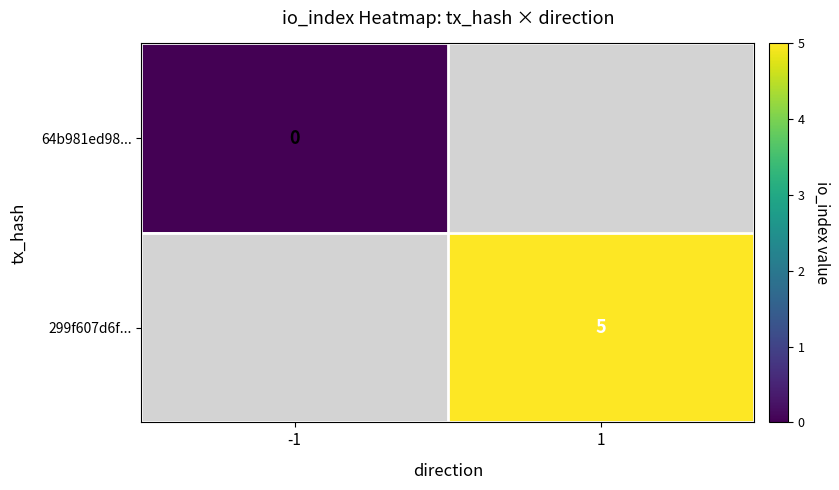

Is the value of 64b981ed98... at -1 greater than the value of 299f607d6f... at 1?

No